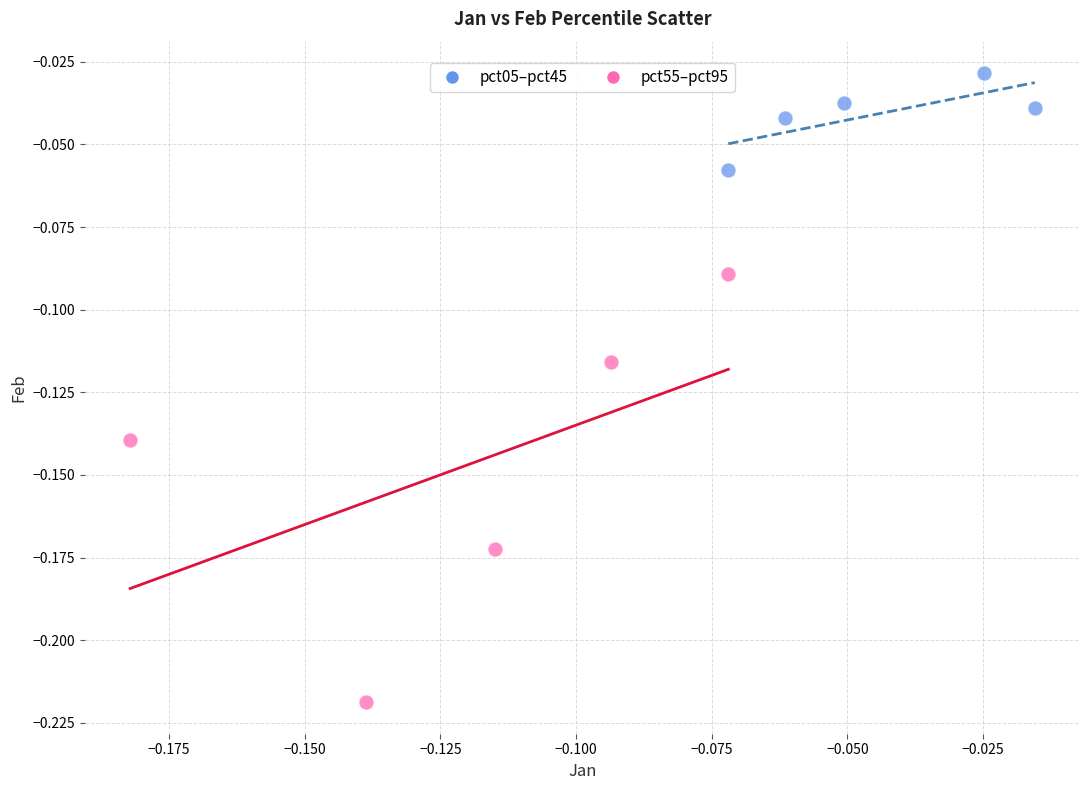

Which series has the largest Y range (max minus min)?

pct55–pct95